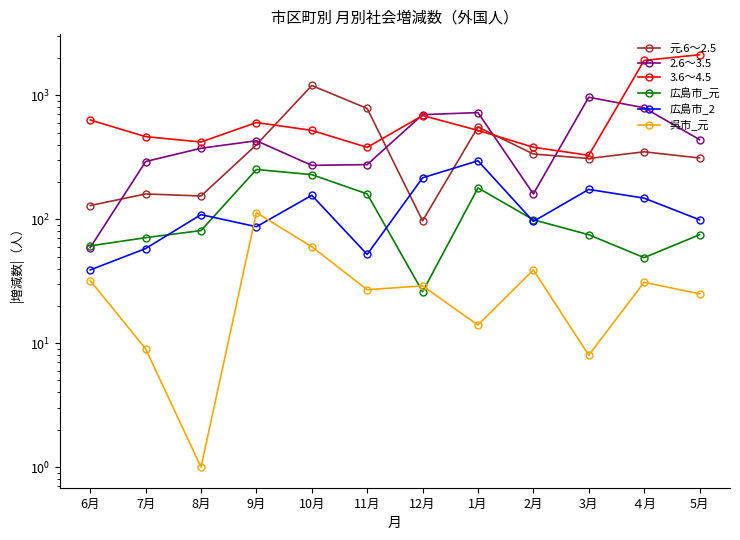

The 広島市_2 series shows 16 at 11月. True or false?

False